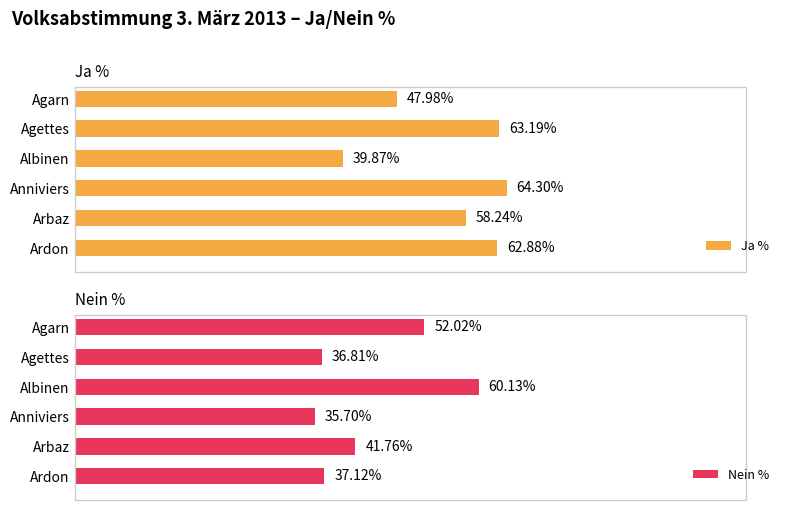

Rank the categories by Ja % value from highest to lowest.

Anniviers, Agettes, Ardon, Arbaz, Agarn, Albinen